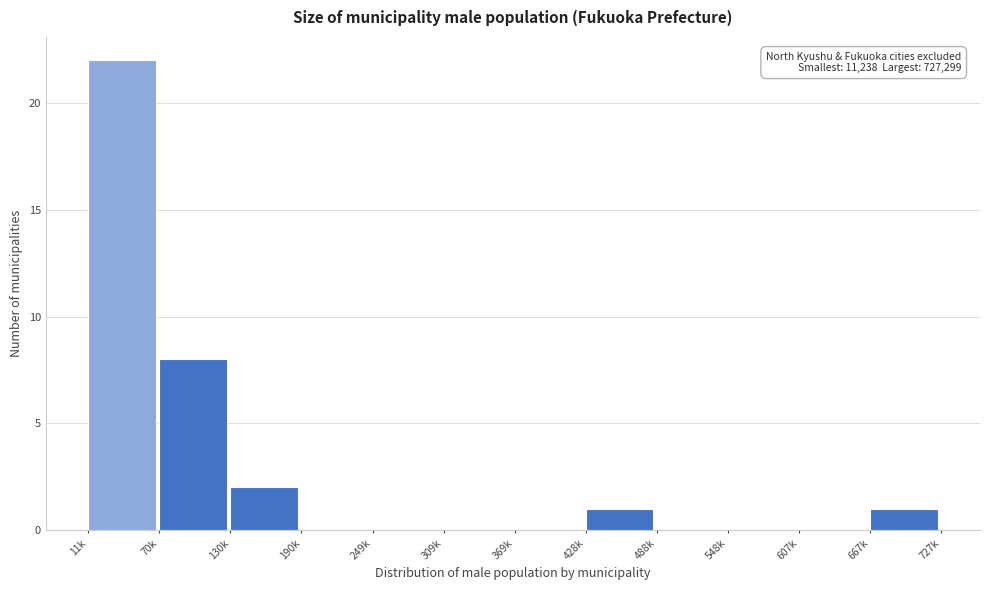

Reading right to left, transcribe all the data shown in this chart.

667k=1	607k=0	548k=0	488k=0	428k=1	369k=0	309k=0	249k=0	190k=0	130k=2	70k=8	11k=22